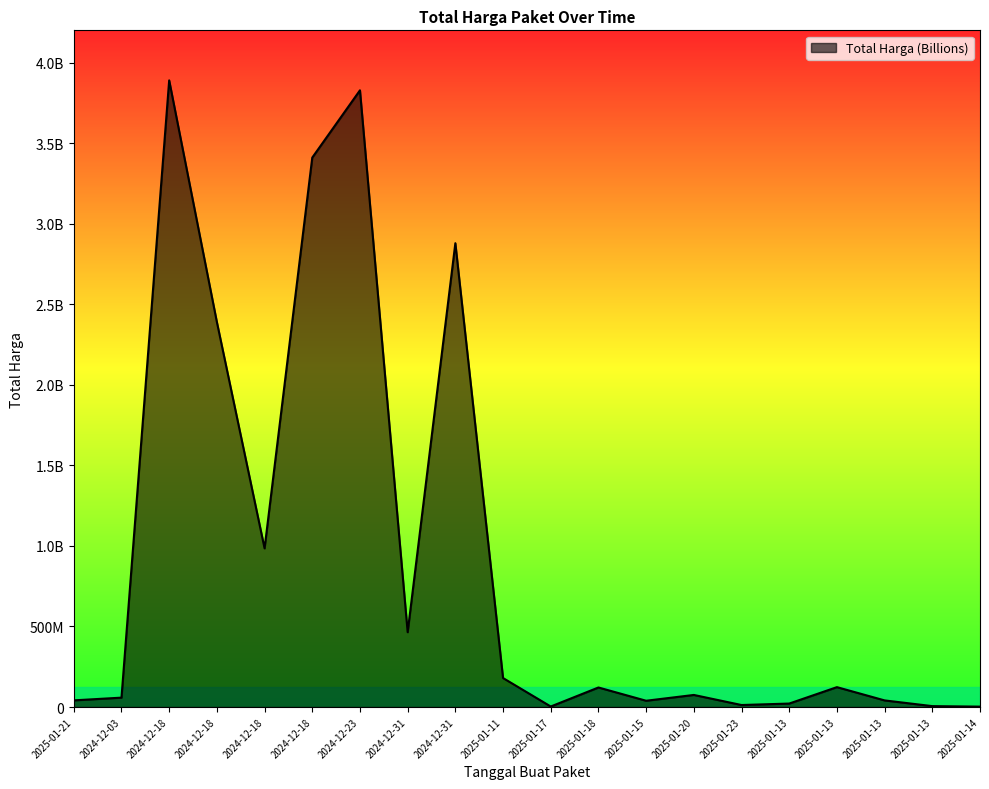

Does the chart display data point markers on the line(s)?

No